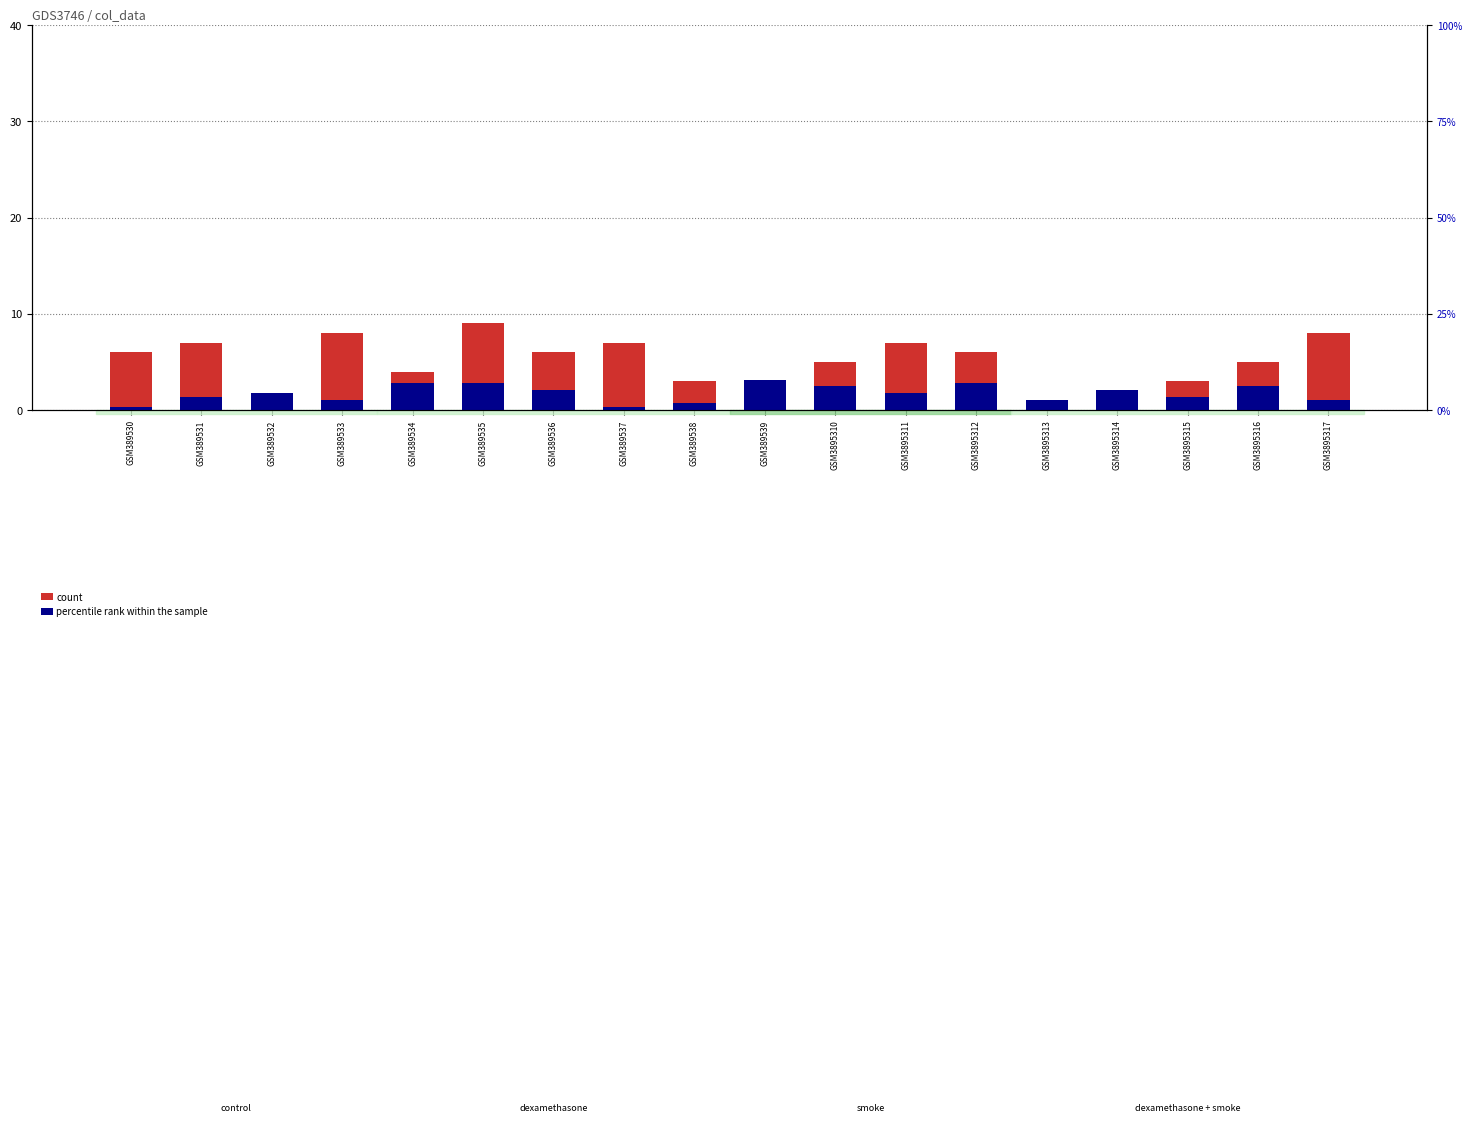

Which series has the largest total across all categories?

count